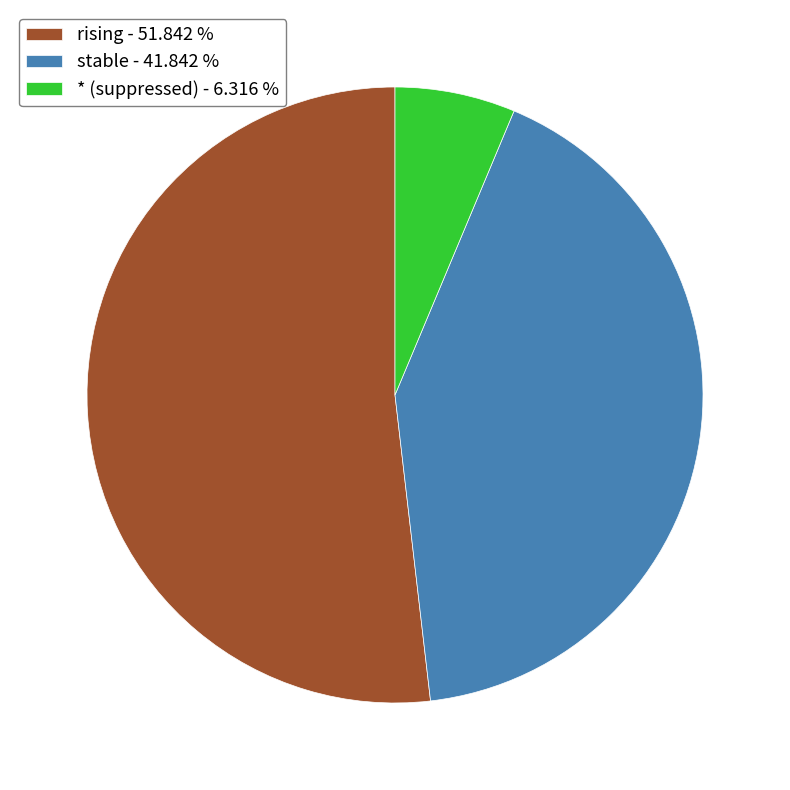

Approximately how many times larger is the value at rising - 51.842 % compared to * (suppressed) - 6.316 %?

8.2